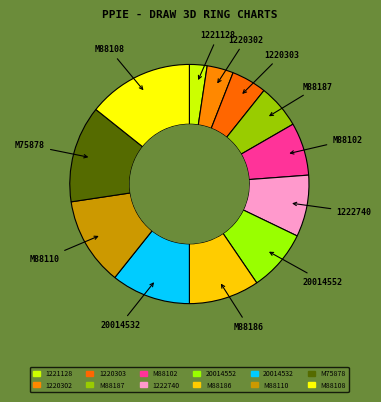

Is it true that M88110 is 2% of the pie?

False